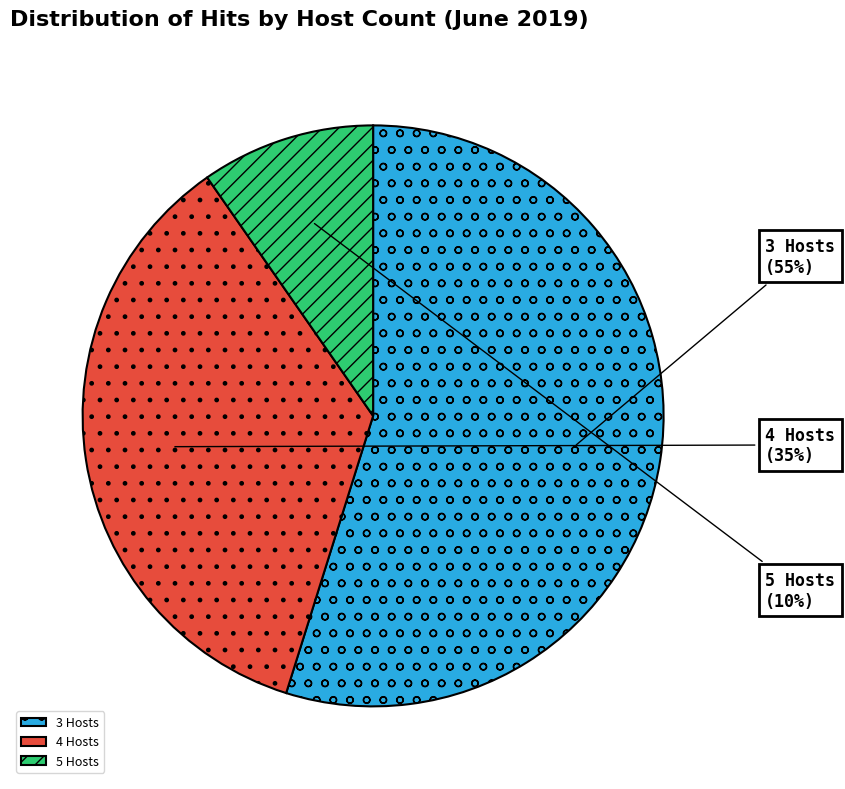

To the nearest percent, what is the difference between the largest and smallest slice percentages?

45%